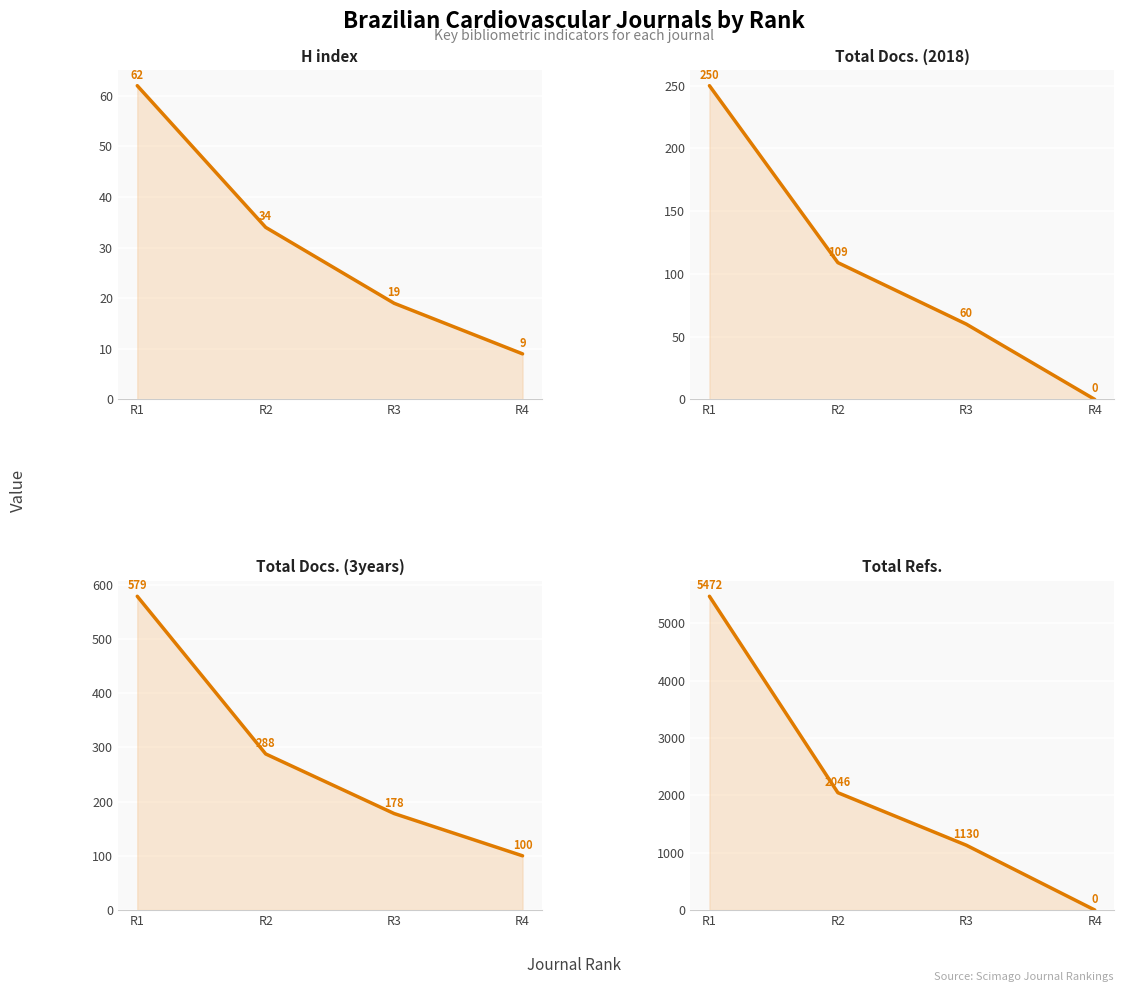

Which series has the widest spread of values?

Total Refs.